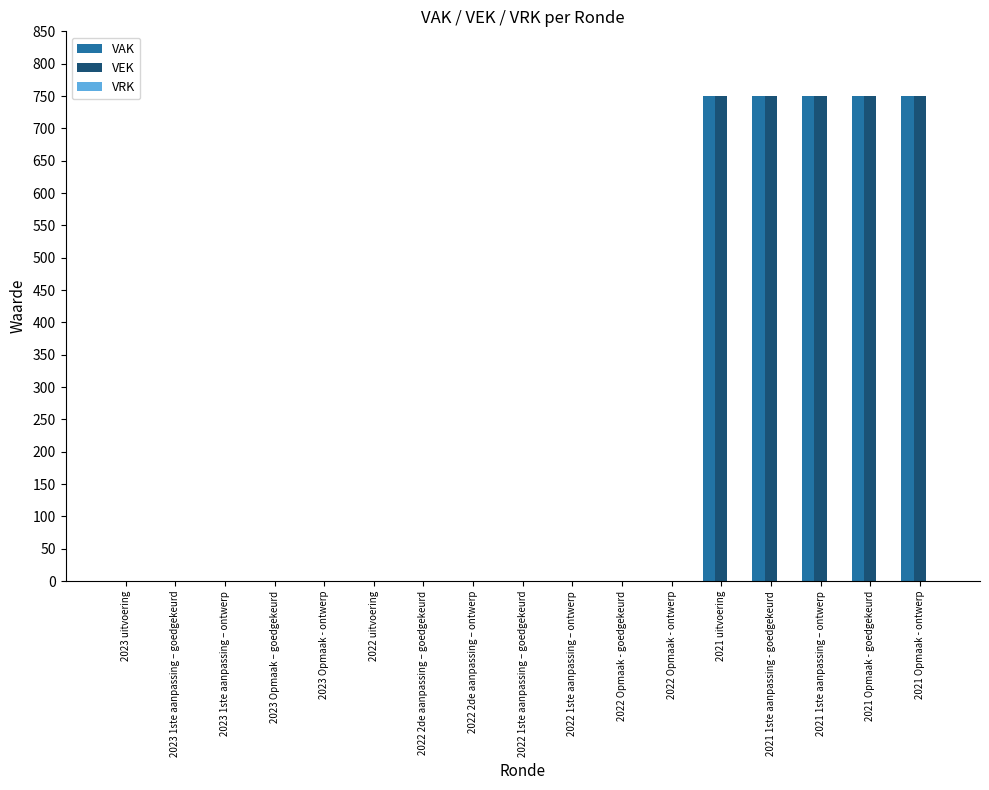

The value of VAK at 2023 1ste aanpassing – goedgekeurd is 0. True or false?

True